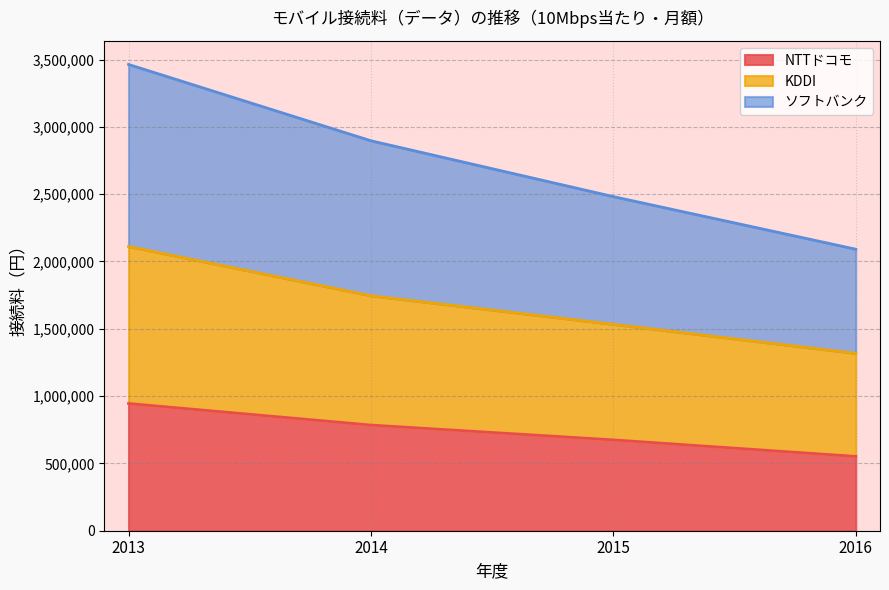

True or false: KDDI has more than 2 interior local peaks.

False